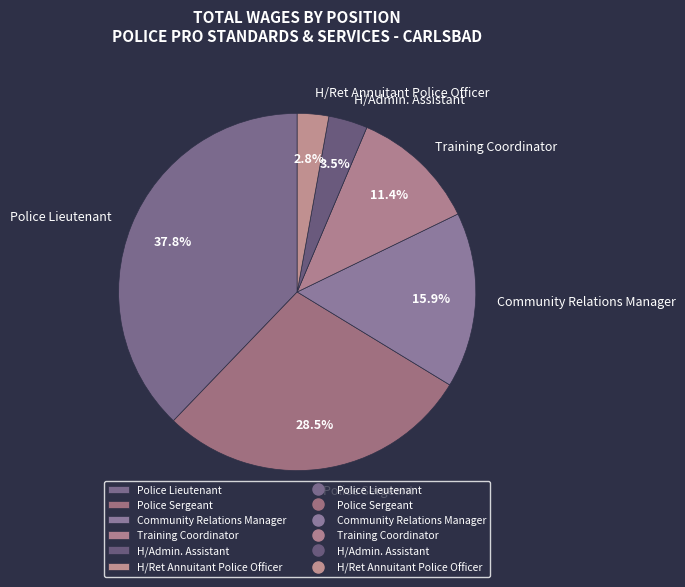

Which slice is the largest?

Police Lieutenant